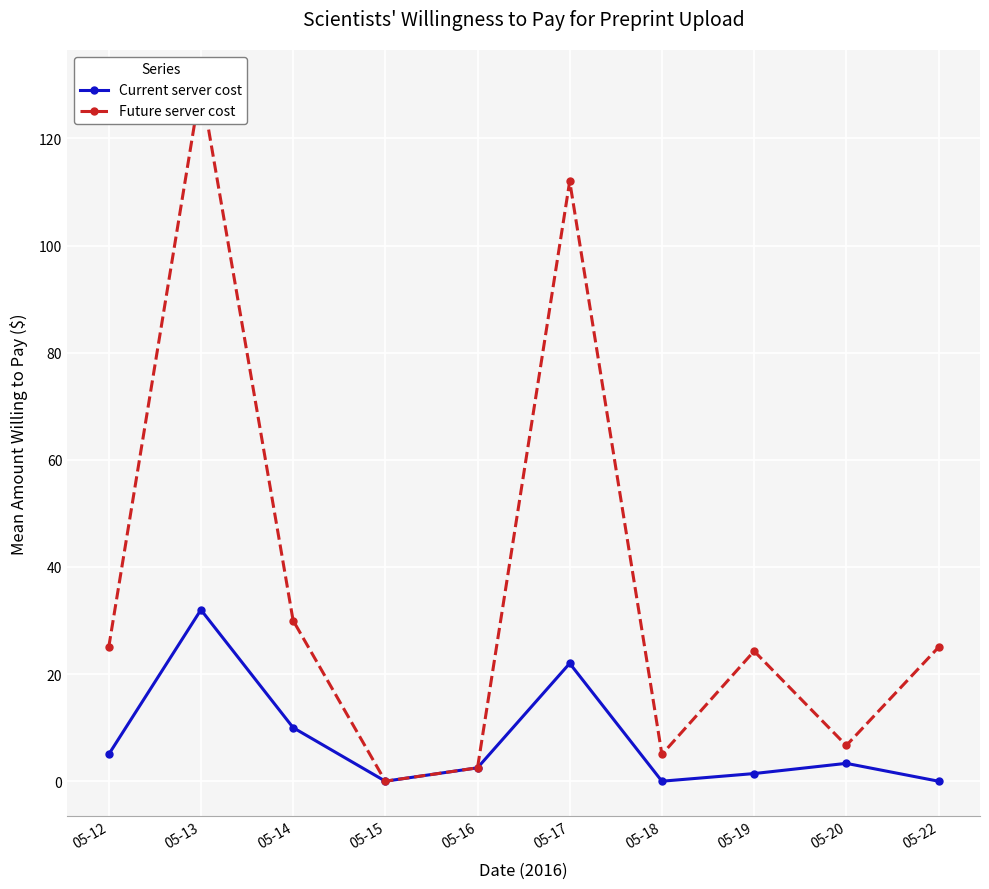

At which category does the chart reach its minimum across all series?

05-15